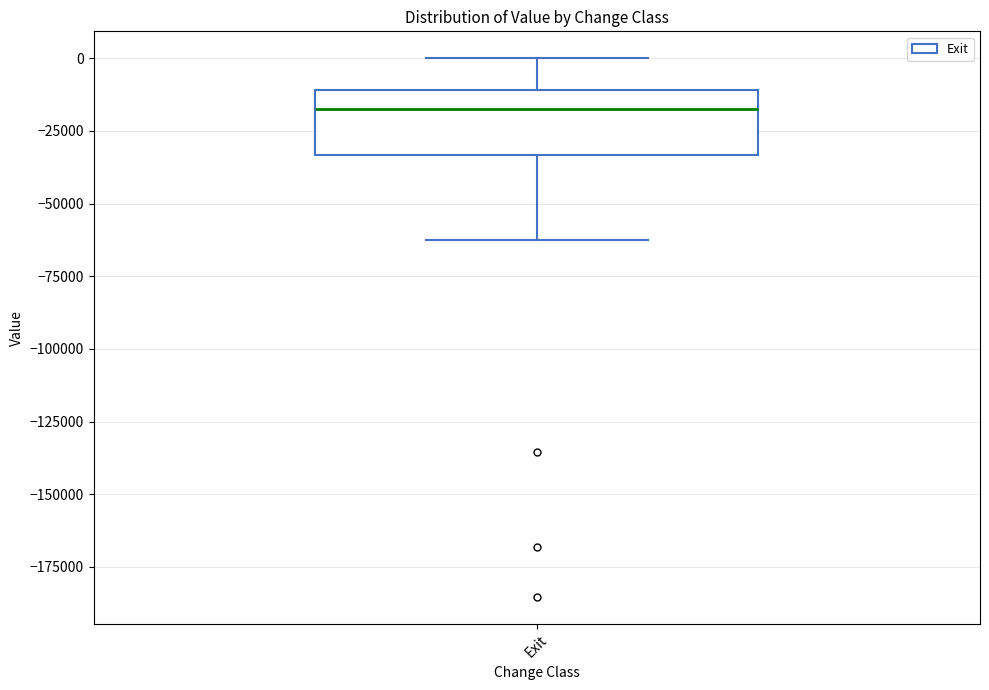

Where is the upper edge of the box for Exit on the y-axis? The values are not printed on the chart, so give them approximately, as read against the axis.

-10000